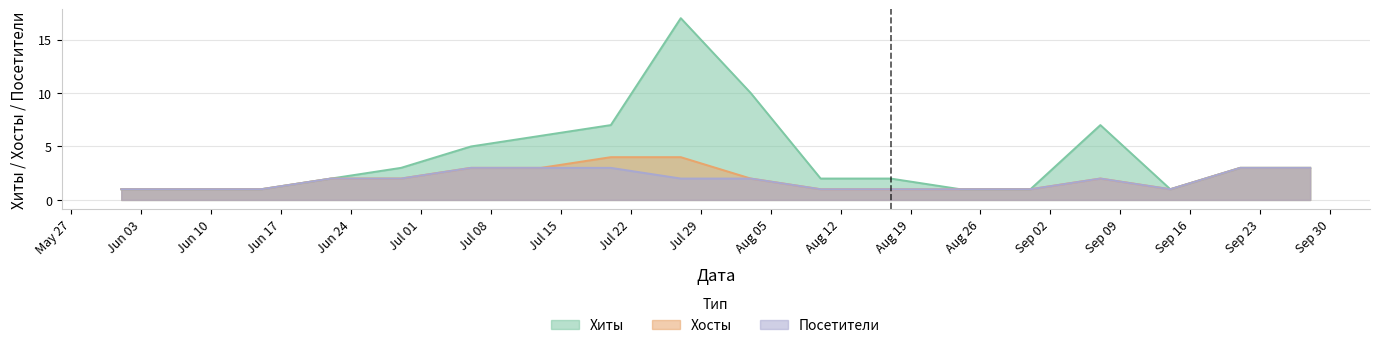

What are all the series names shown in the legend?

Хиты, Хосты, Посетители